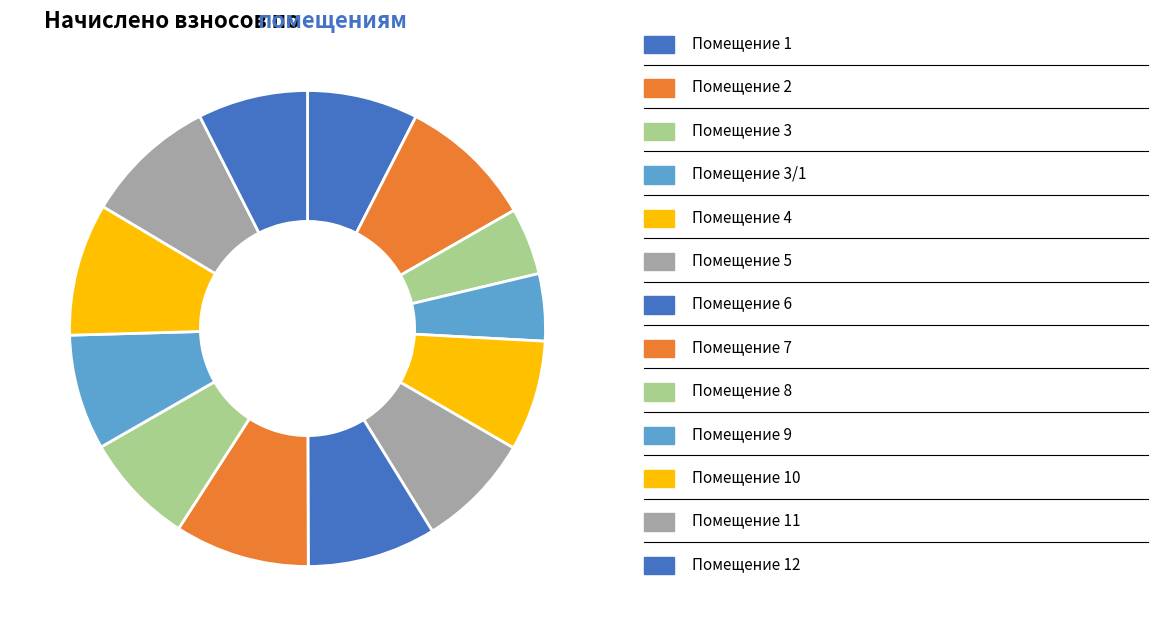

How many slices are in this pie chart?

13